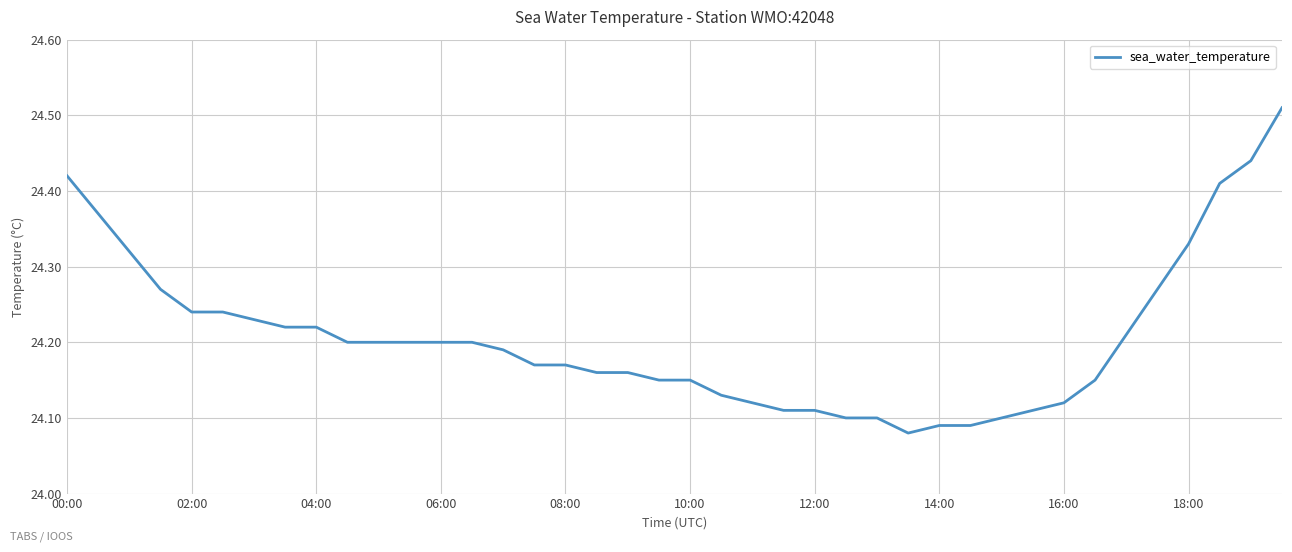

What is the difference between the maximum and minimum values?

0.4